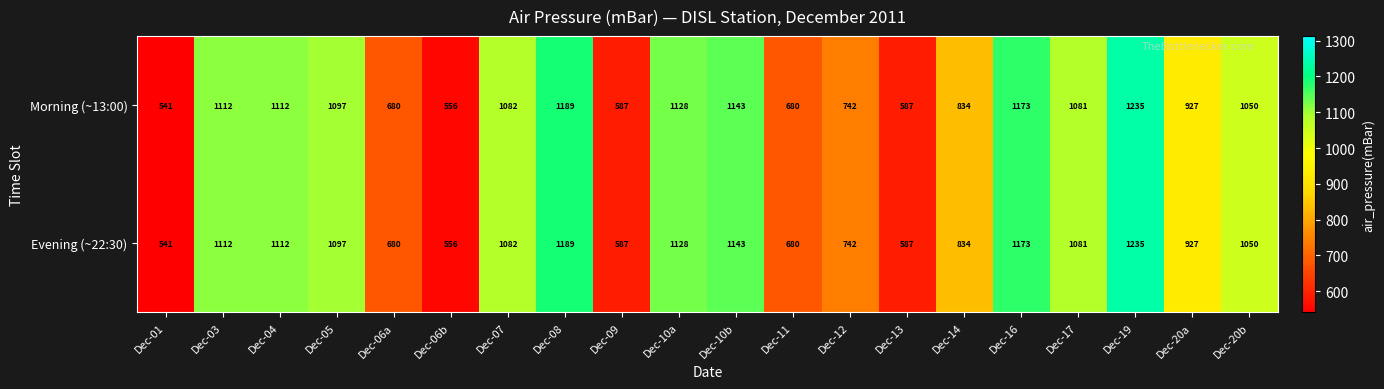

The Morning (~13:00) series shows 1235 at Dec-19. True or false?

True